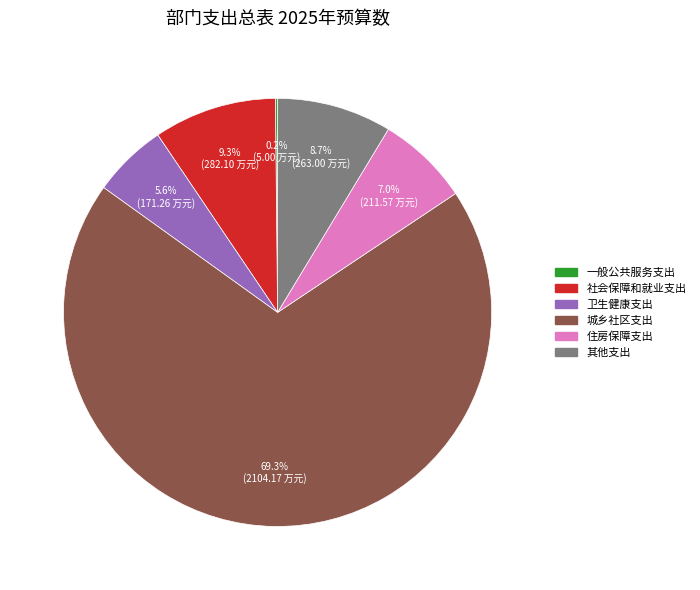

Between 其他支出 and 城乡社区支出, which is larger?

城乡社区支出